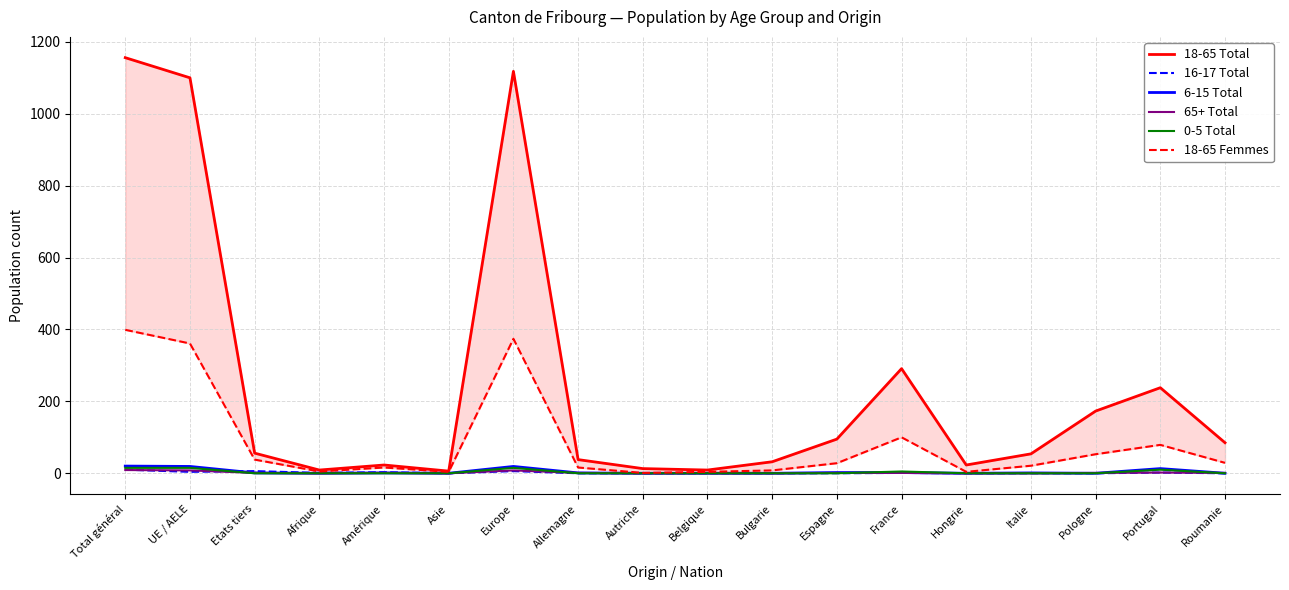

How many data points does each series have?

18